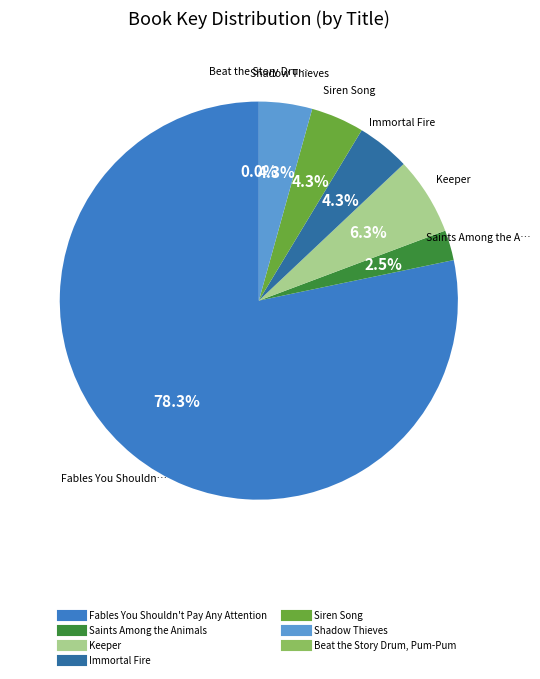

What is the majority slice?

Fables You Shouldn't Pay Any Attention